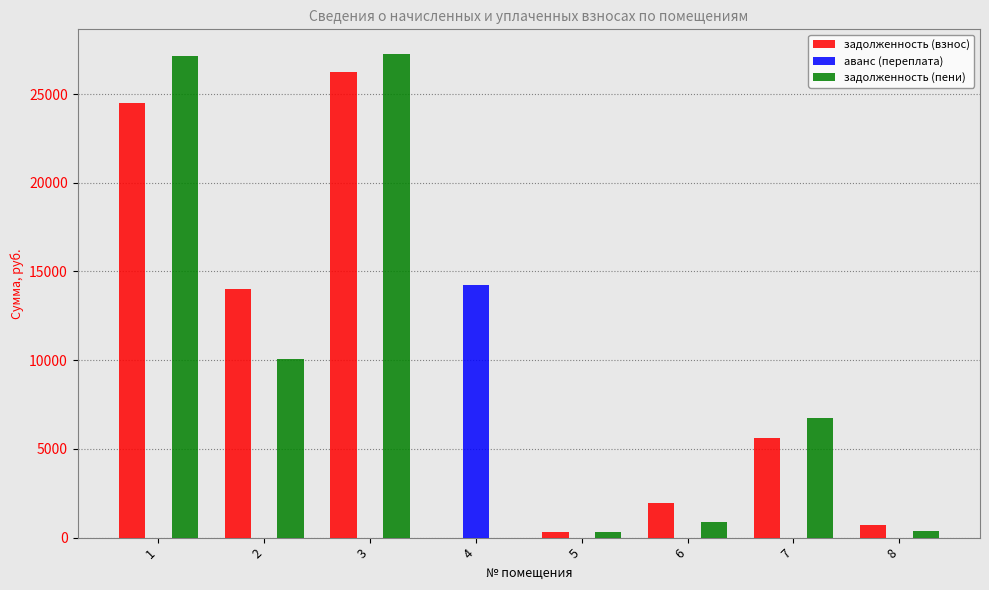

Where does the задолженность (взнос) series first go above 5630?

1